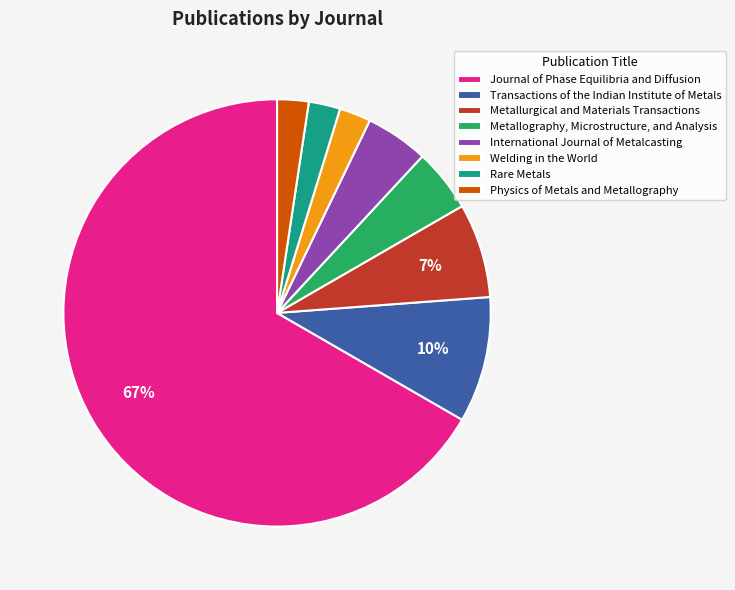

Is the sum of International Journal of Metalcasting and Metallography, Microstructure, and Analysis greater than half?

No